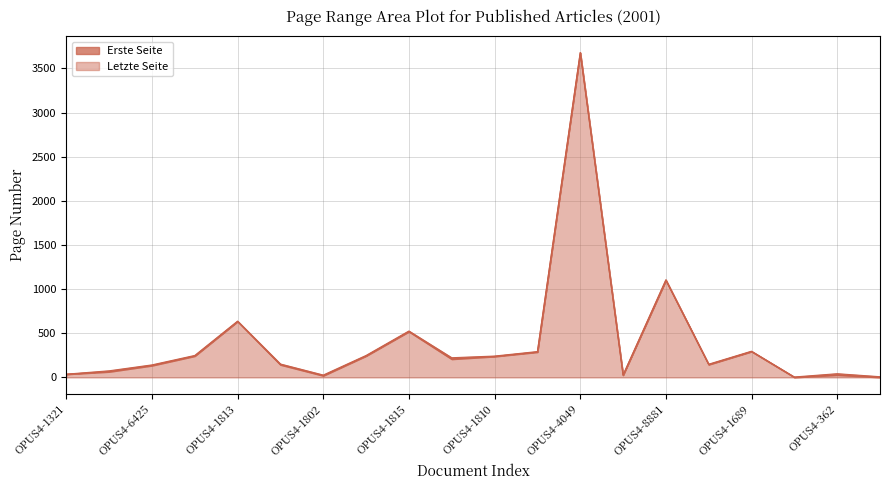

True or false: Erste Seite and Letzte Seite cross at least once.

False